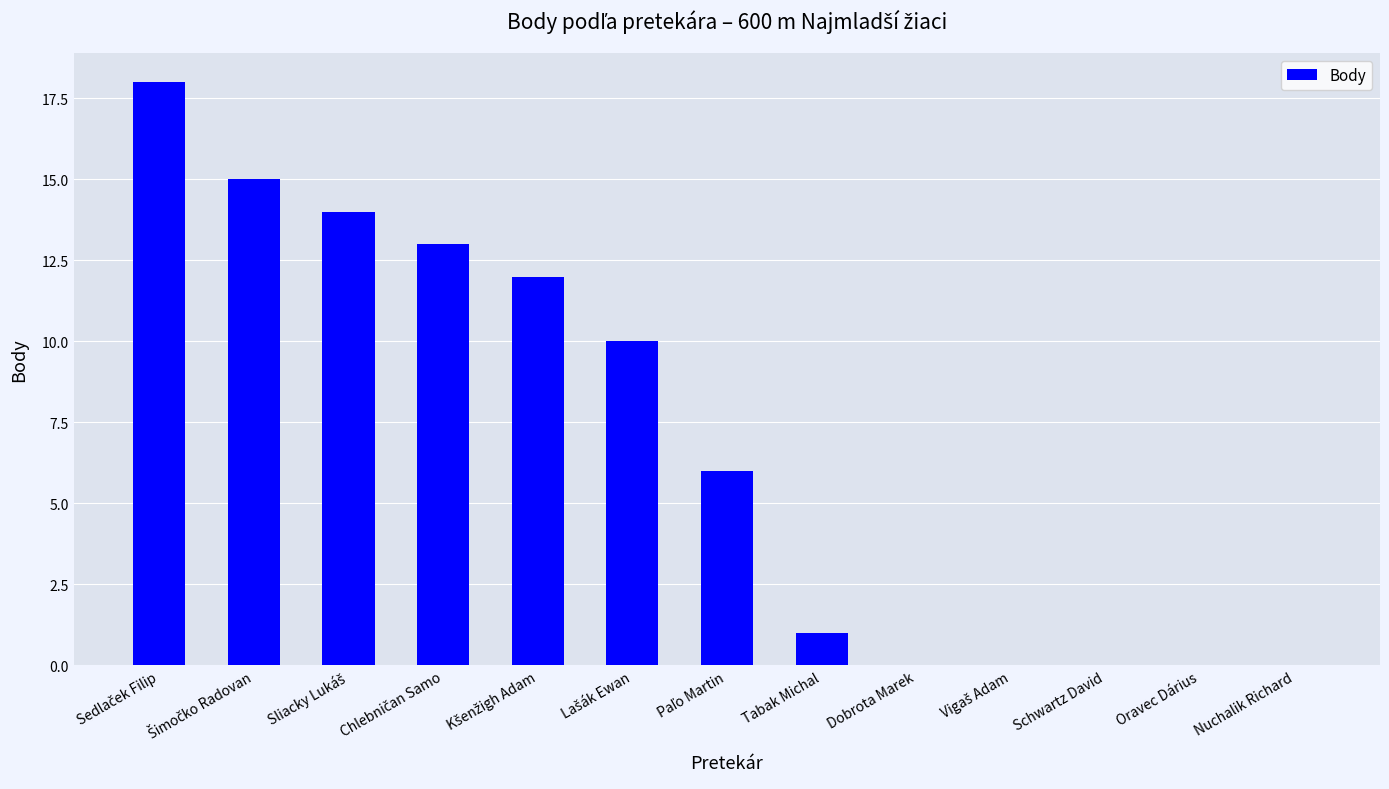

What is the greatest value displayed?

18